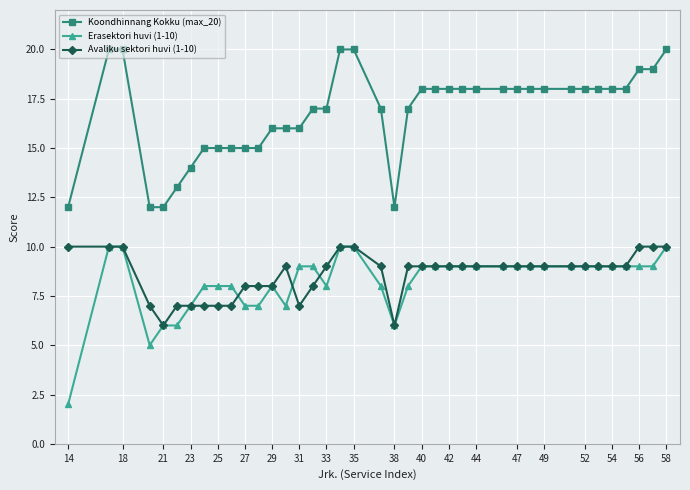

True or false: Erasektori huvi (1-10) has more than 0 interior local peaks.

True